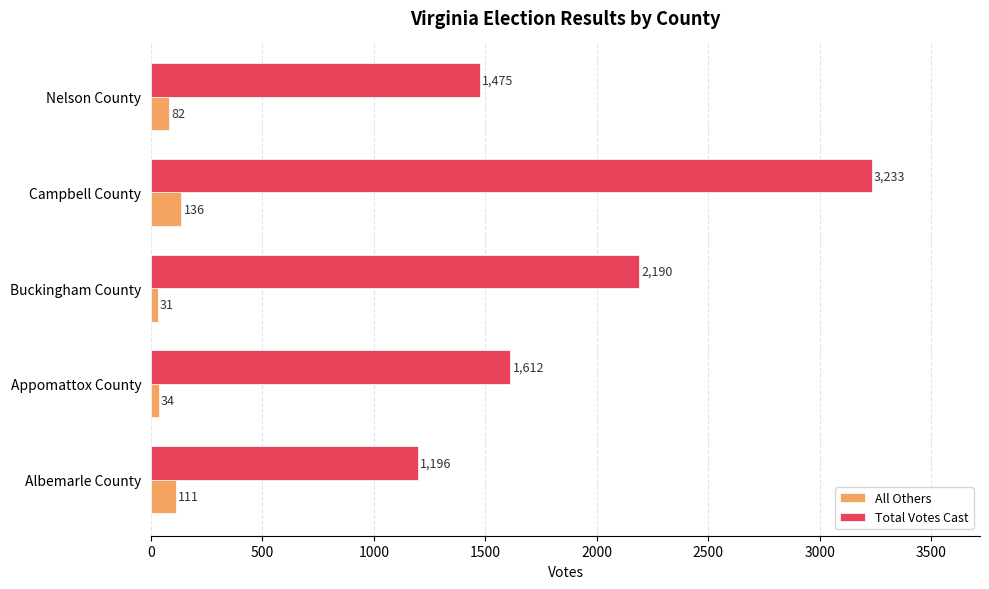

Where is All Others nearest to the value 83?

Nelson County